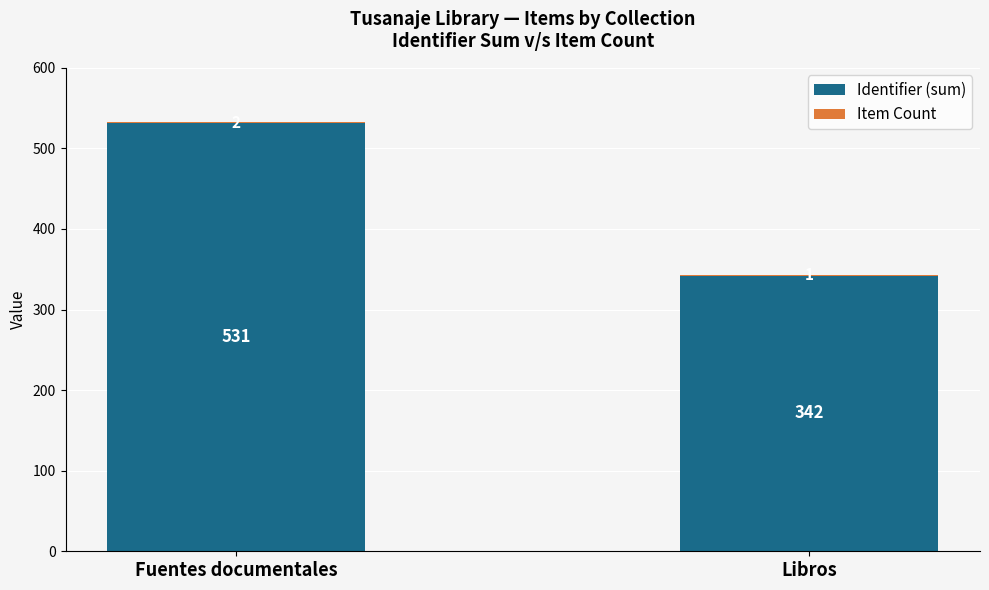

Read the Identifier (sum) value at Fuentes documentales.

531